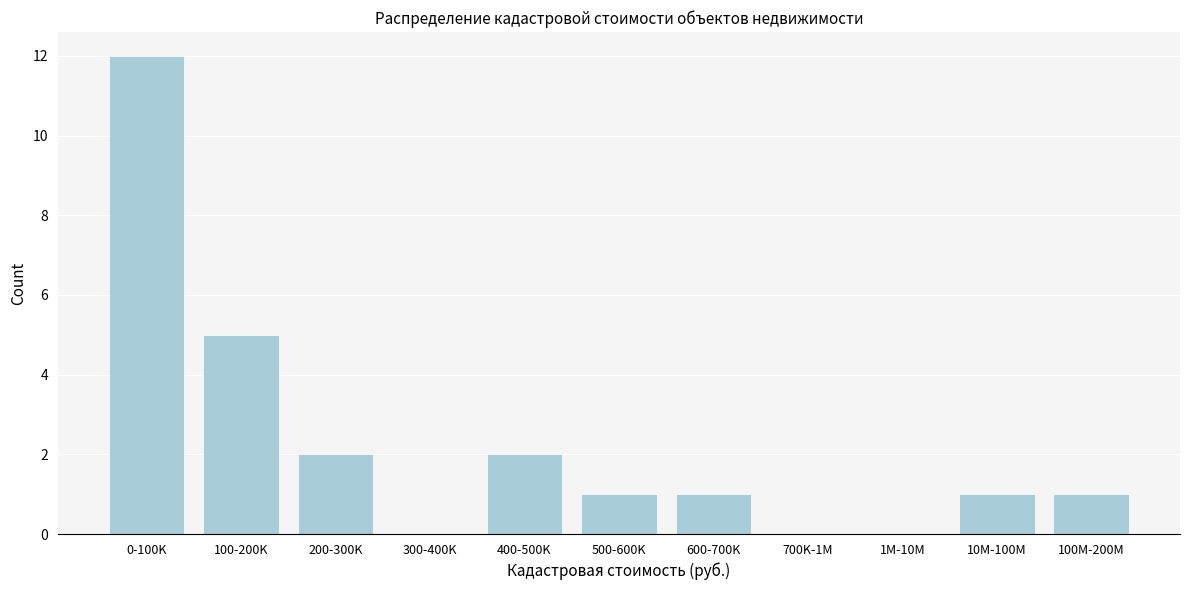

Reading left to right, list all the values displayed in this chart.

0-100K=12	100-200K=5	200-300K=2	300-400K=0	400-500K=2	500-600K=1	600-700K=1	700K-1M=0	1M-10M=0	10M-100M=1	100M-200M=1